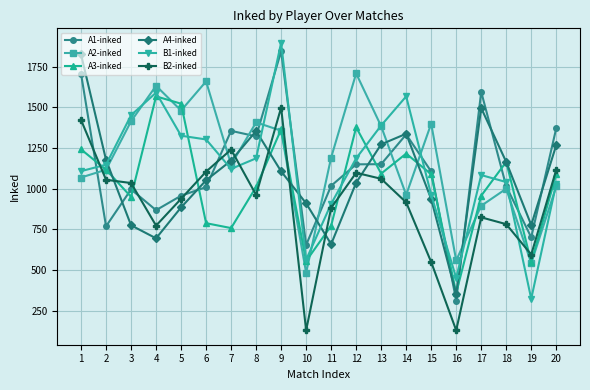

The A4-inked series shows 1327 at 15. True or false?

False